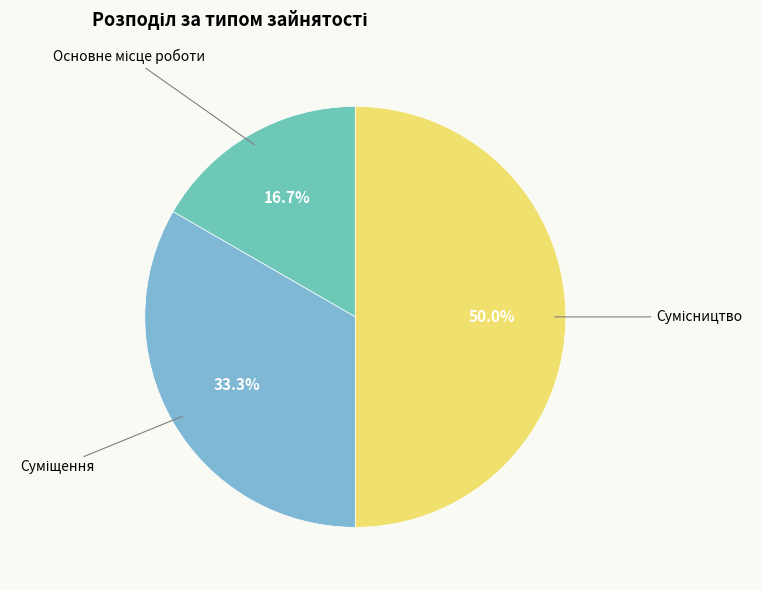

Does any single category account for the majority?

No